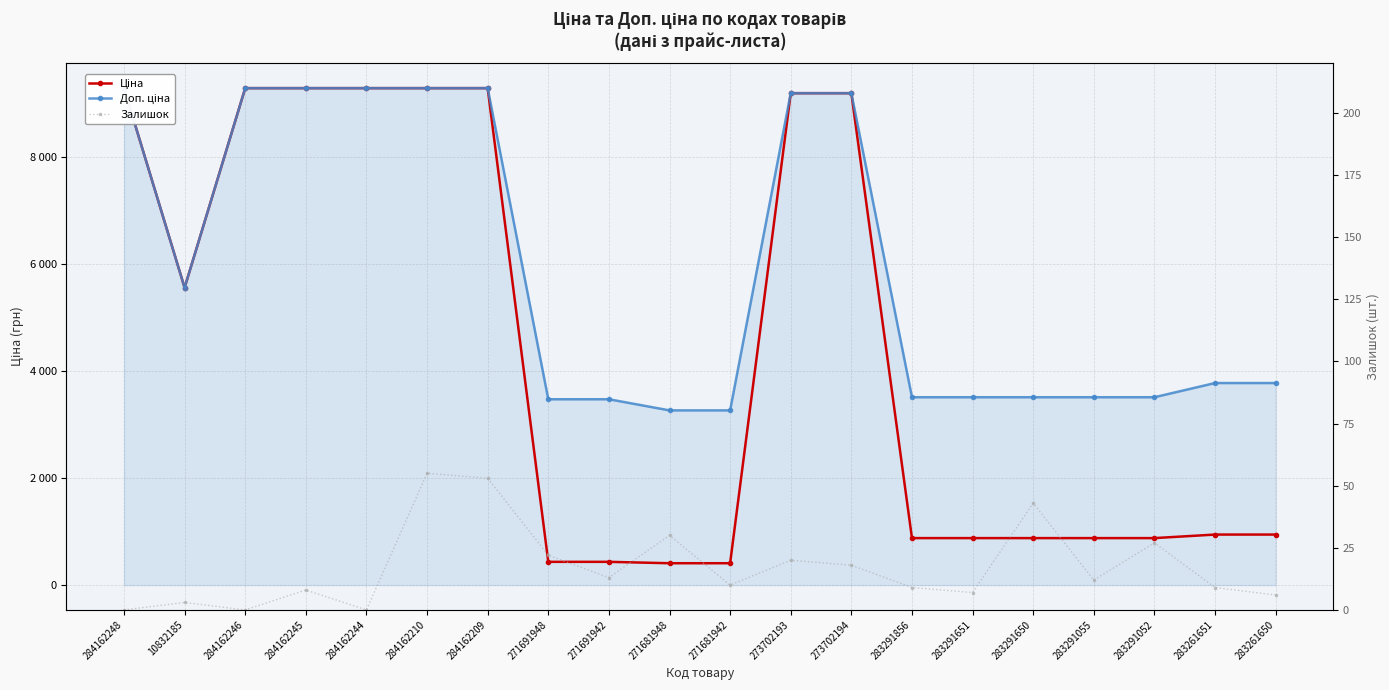

What are all the series names shown in the legend?

Ціна, Доп. ціна, Залишок